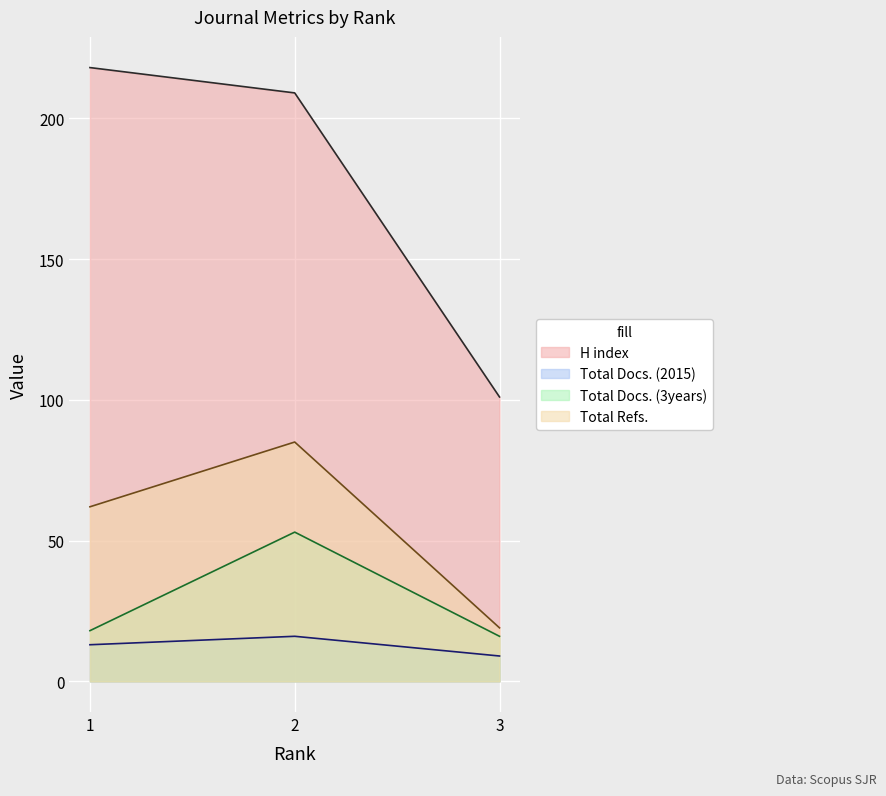

What is the spread (max minus min) of values at 3?

92